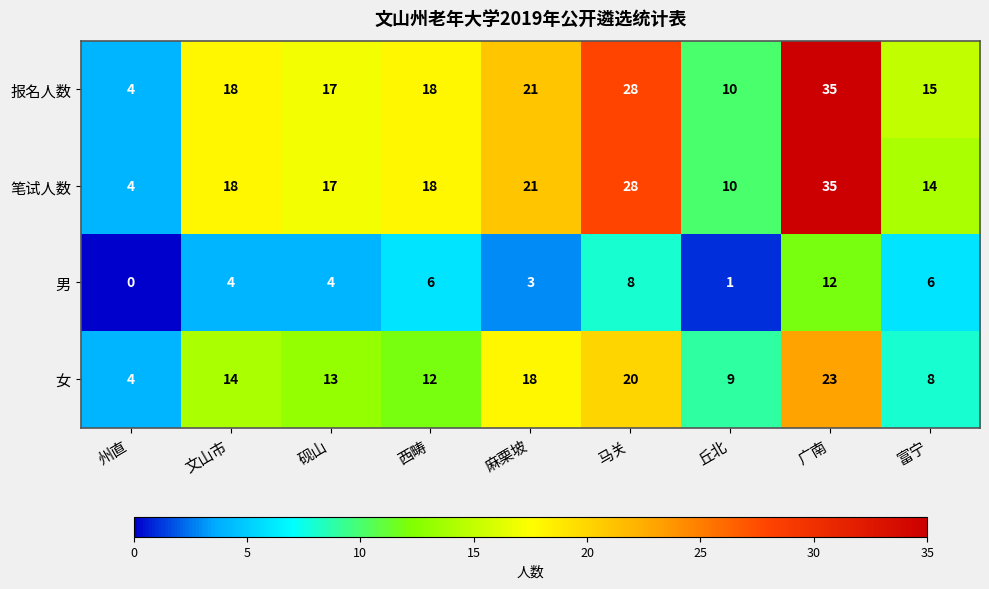

The value of 男 at 西畴 is 6. True or false?

True